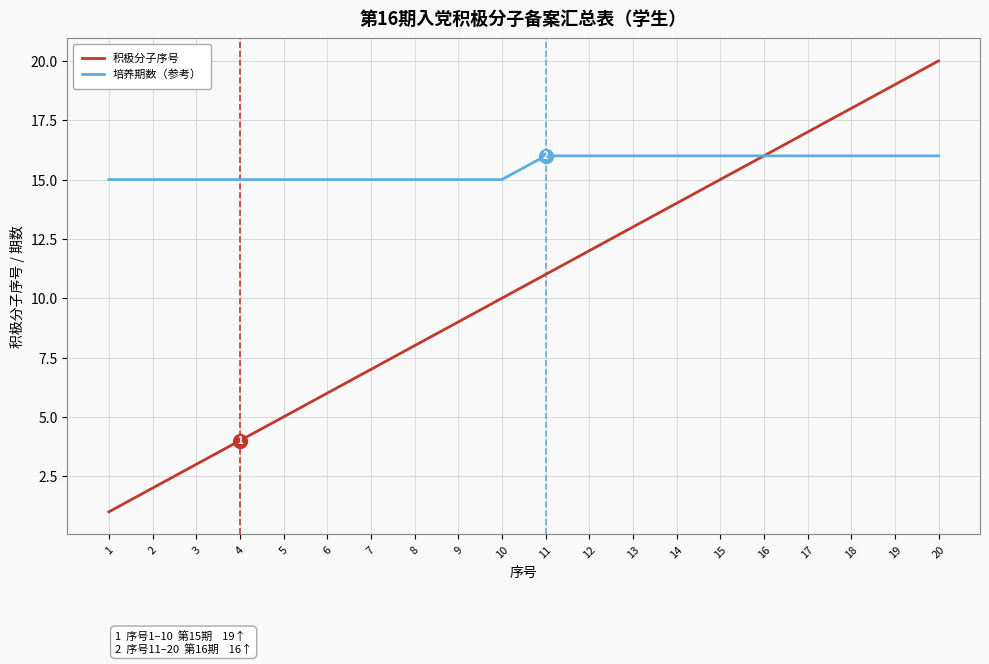

At which category is the sum across all series the highest?

20